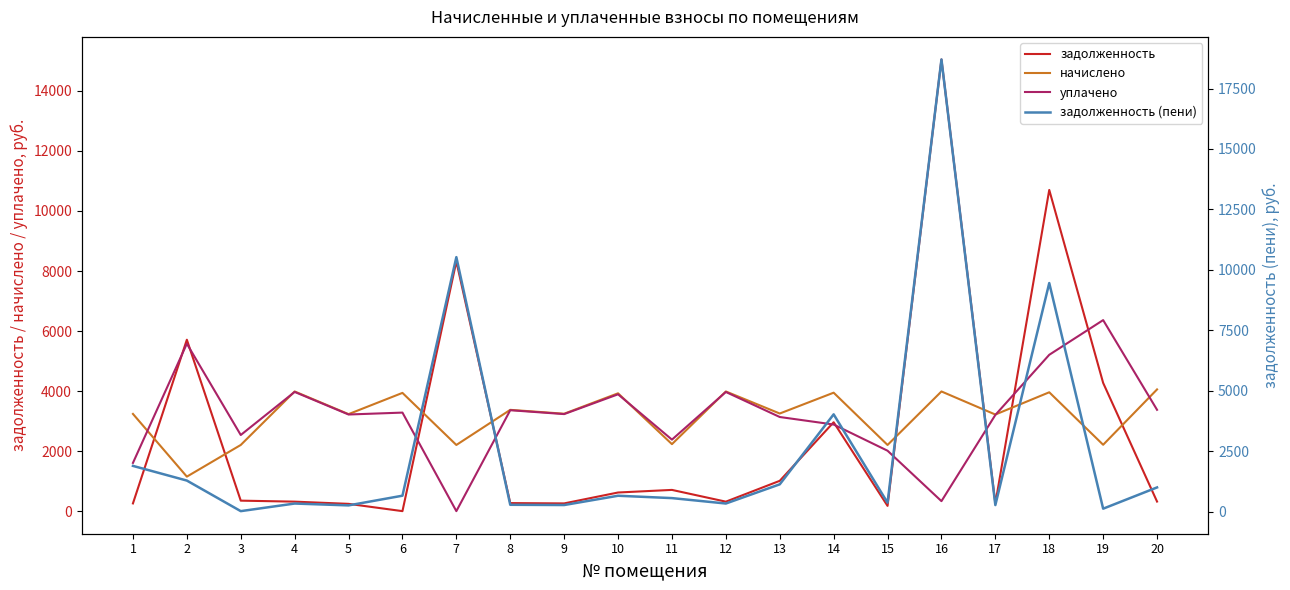

Is it true that уплачено equals 3160.3 at 19?

False